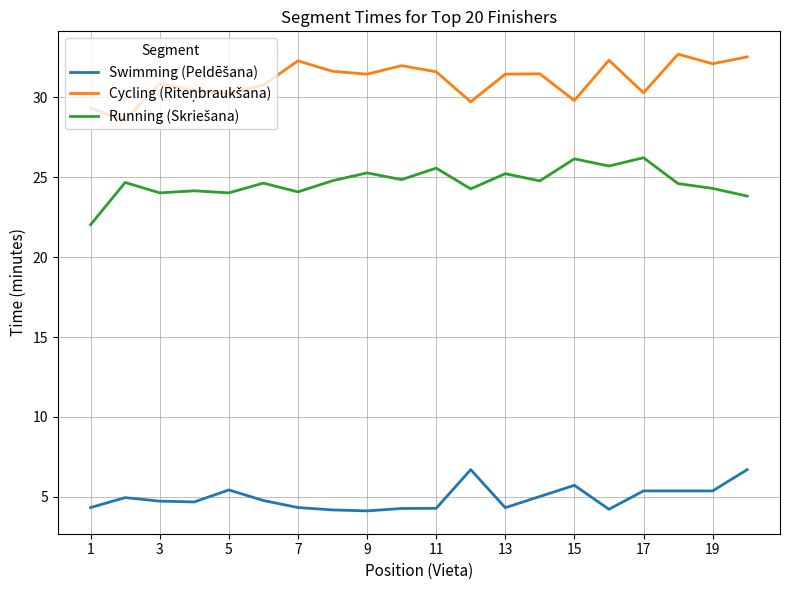

What is the minimum value shown in the chart?

4.1